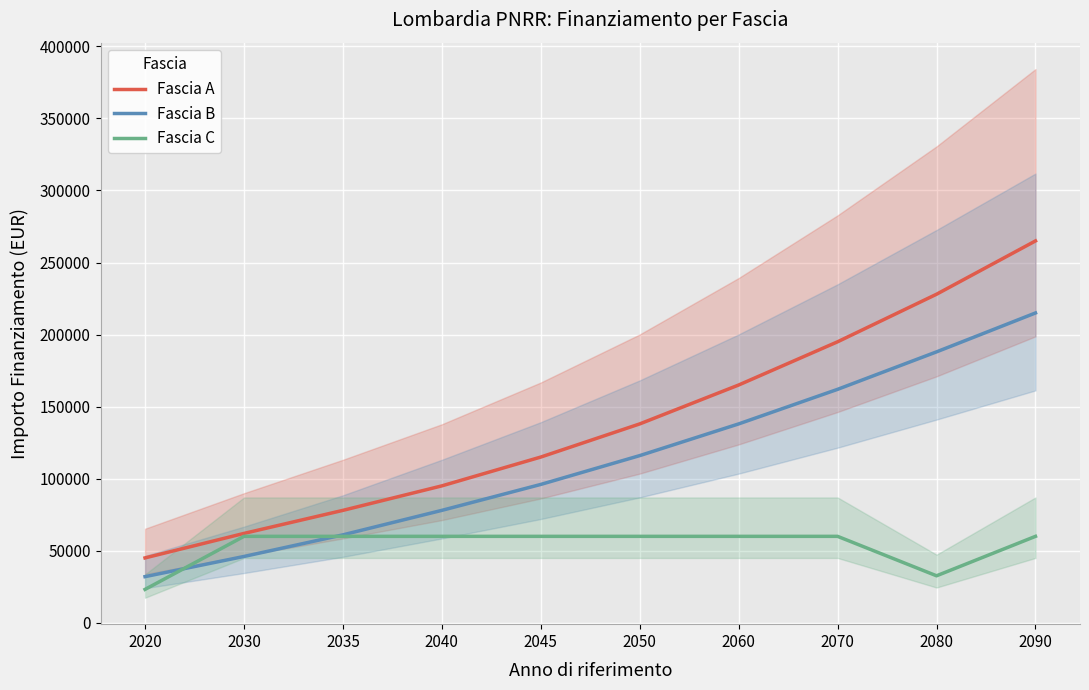

What is the value of the Fascia C point at the 10th from the left?

59966